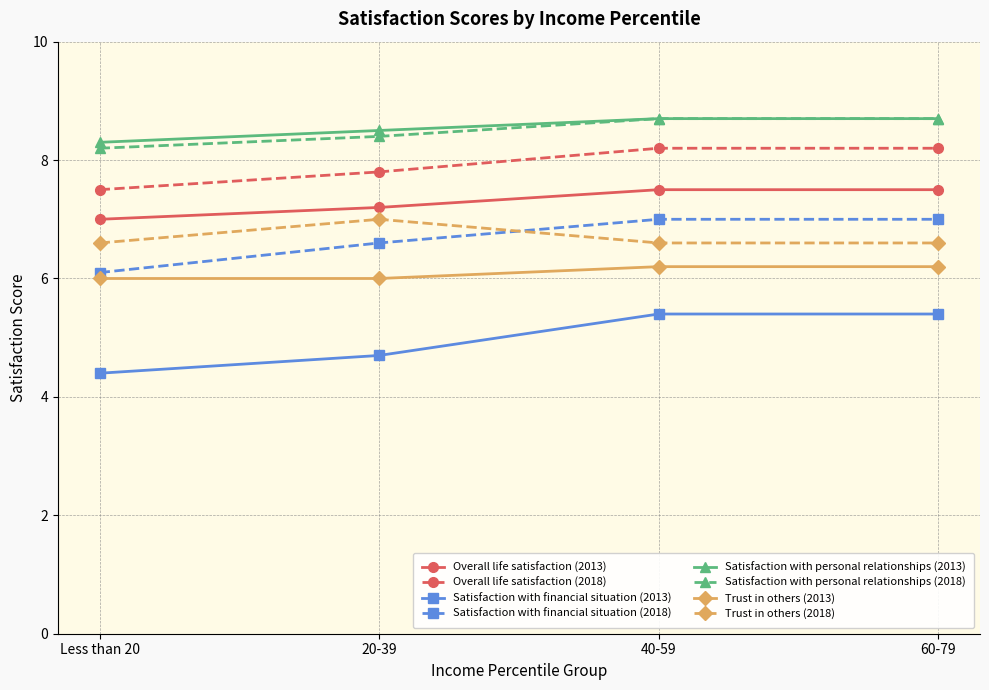

True or false: Satisfaction with financial situation (2013) has more than 1 interior local peaks.

False